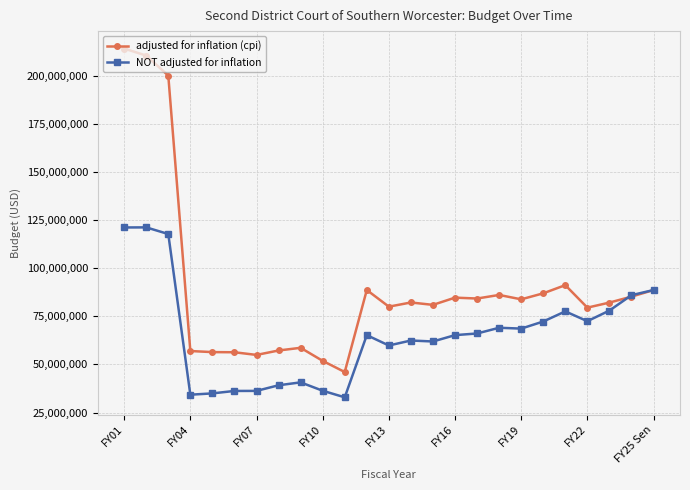

Which series has the largest total across all categories?

adjusted for inflation (cpi)